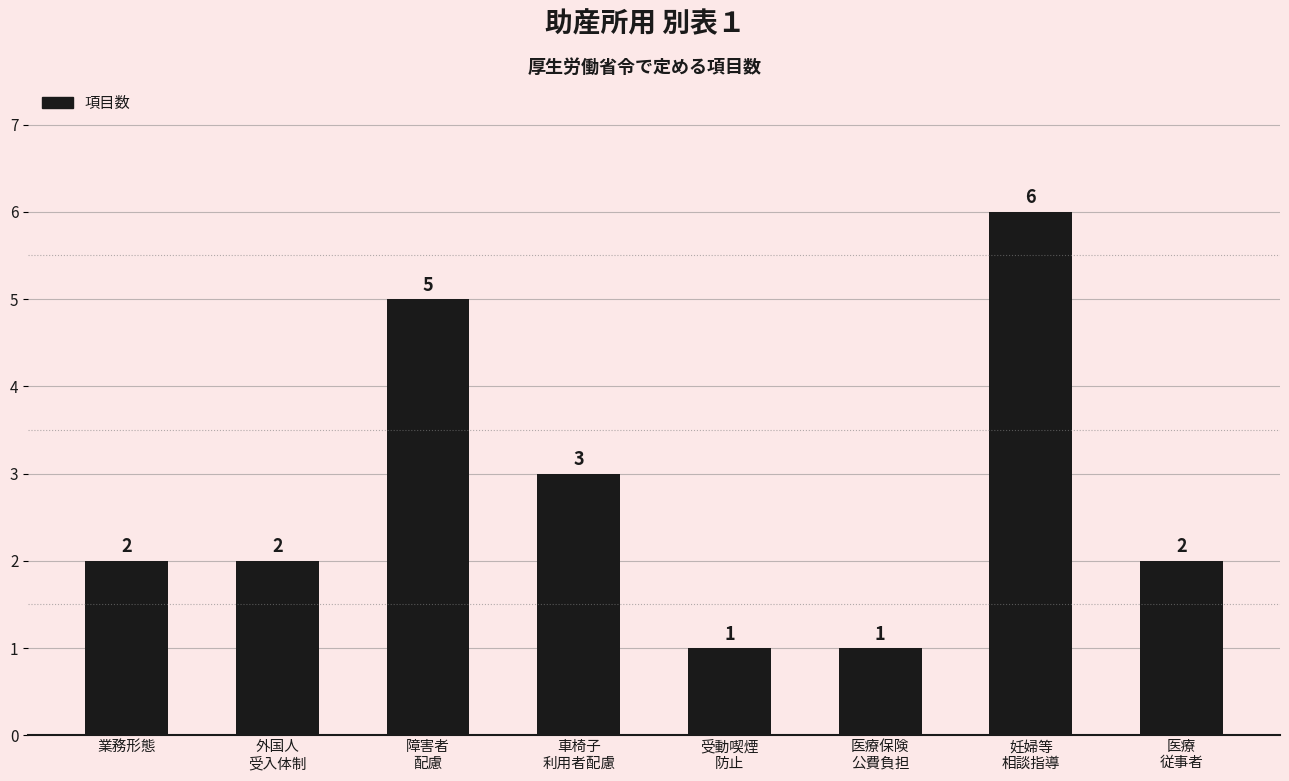

What is the ratio of the value at 医療
従事者 to the value at 医療保険
公費負担?

2.0